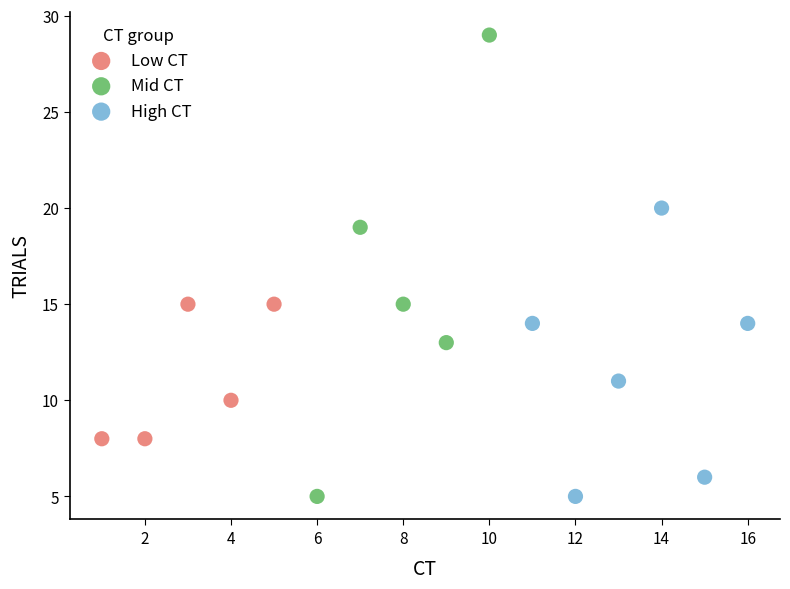

What are all the series names shown in the legend?

Low CT, Mid CT, High CT